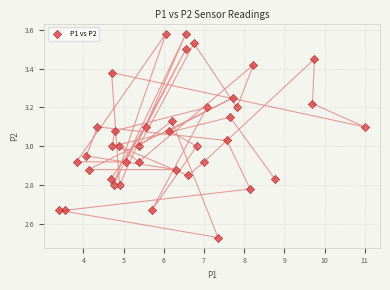

What is the range of X values (max minus min)?

7.6